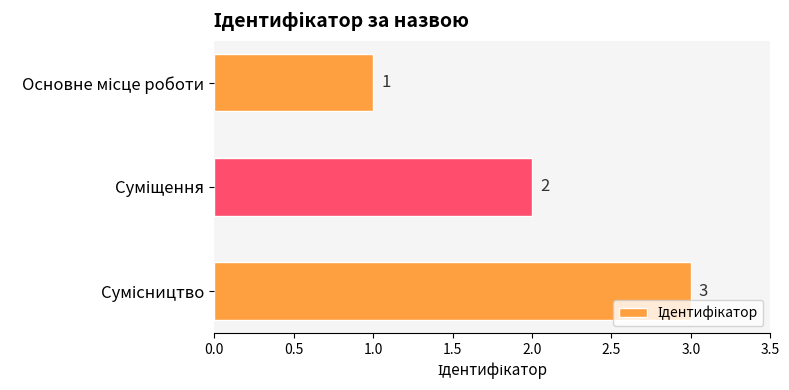

What is the sum of all values?

6